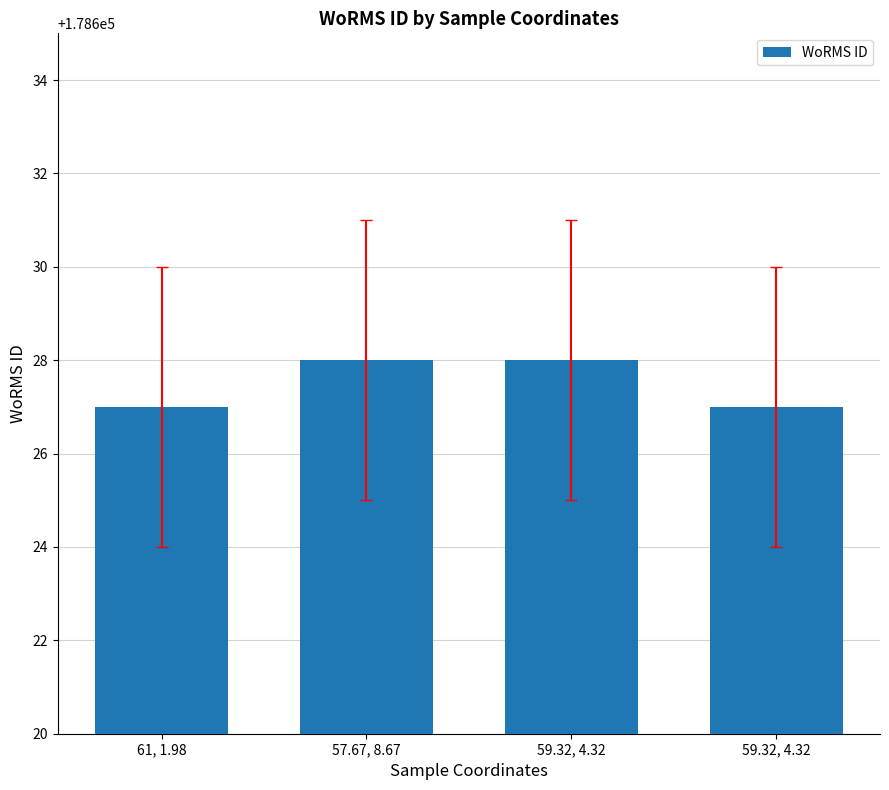

How many distinct data groups are displayed?

1